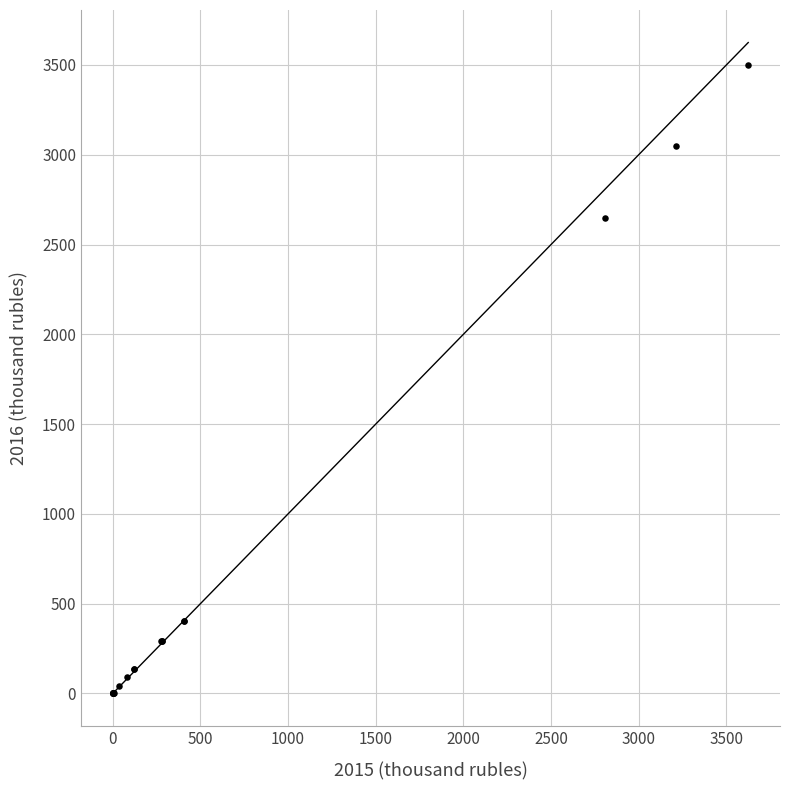

What Y value in the scatter plot is closest to 1748?

2645.3